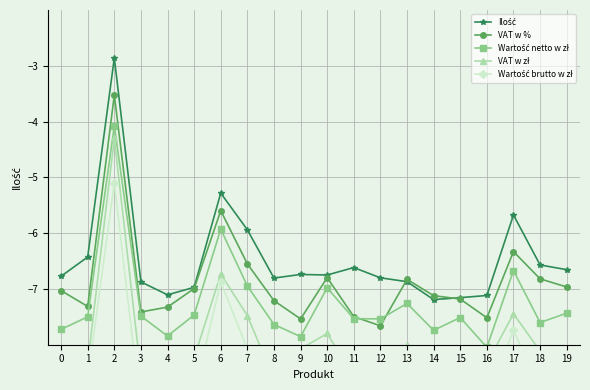

Which series has the largest range (max minus min)?

VAT w zł